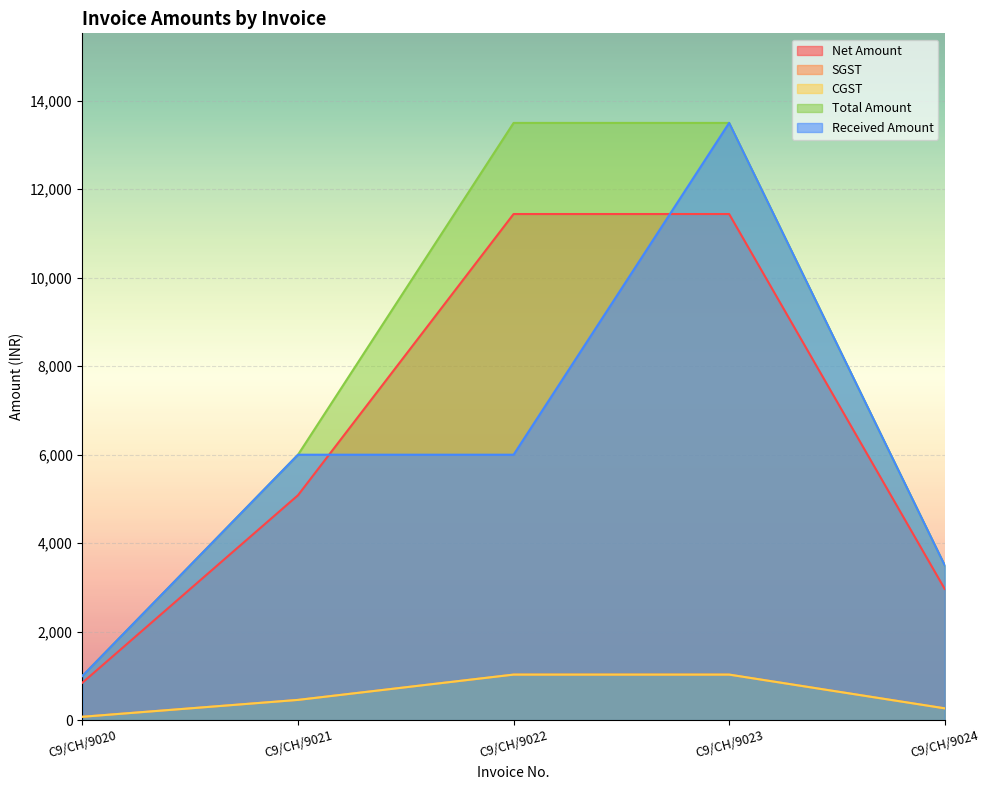

Reading left to right, what are all the values shown in this chart?

Net Amount: C9/CH/9020=847.5	C9/CH/9021=5084.7	C9/CH/9022=11440.7	C9/CH/9023=11440.7	C9/CH/9024=2966.1
SGST: C9/CH/9020=76.3	C9/CH/9021=457.6	C9/CH/9022=1029.7	C9/CH/9023=1029.7	C9/CH/9024=266.9
CGST: C9/CH/9020=76.3	C9/CH/9021=457.6	C9/CH/9022=1029.7	C9/CH/9023=1029.7	C9/CH/9024=266.9
Total Amount: C9/CH/9020=1000.0	C9/CH/9021=6000.0	C9/CH/9022=13500.0	C9/CH/9023=13500.0	C9/CH/9024=3500.0
Received Amount: C9/CH/9020=1000.0	C9/CH/9021=6000.0	C9/CH/9022=6000.0	C9/CH/9023=13500.0	C9/CH/9024=3500.0